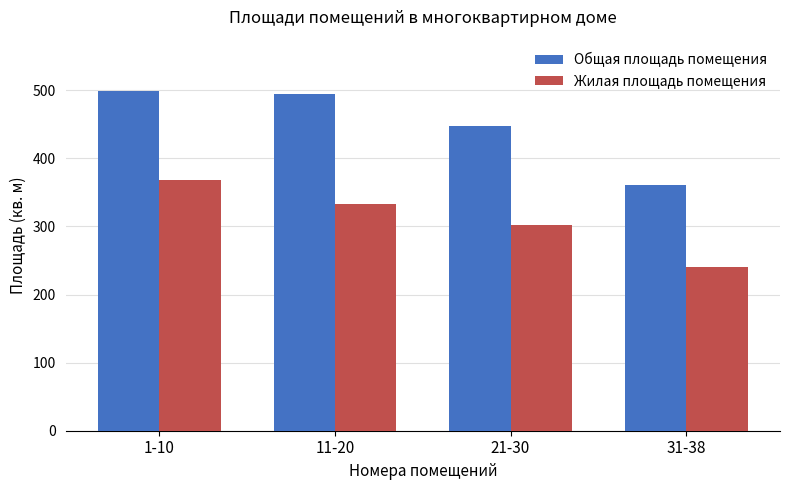

Rank the series at 1-10 from highest to lowest value.

Общая площадь помещения, Жилая площадь помещения